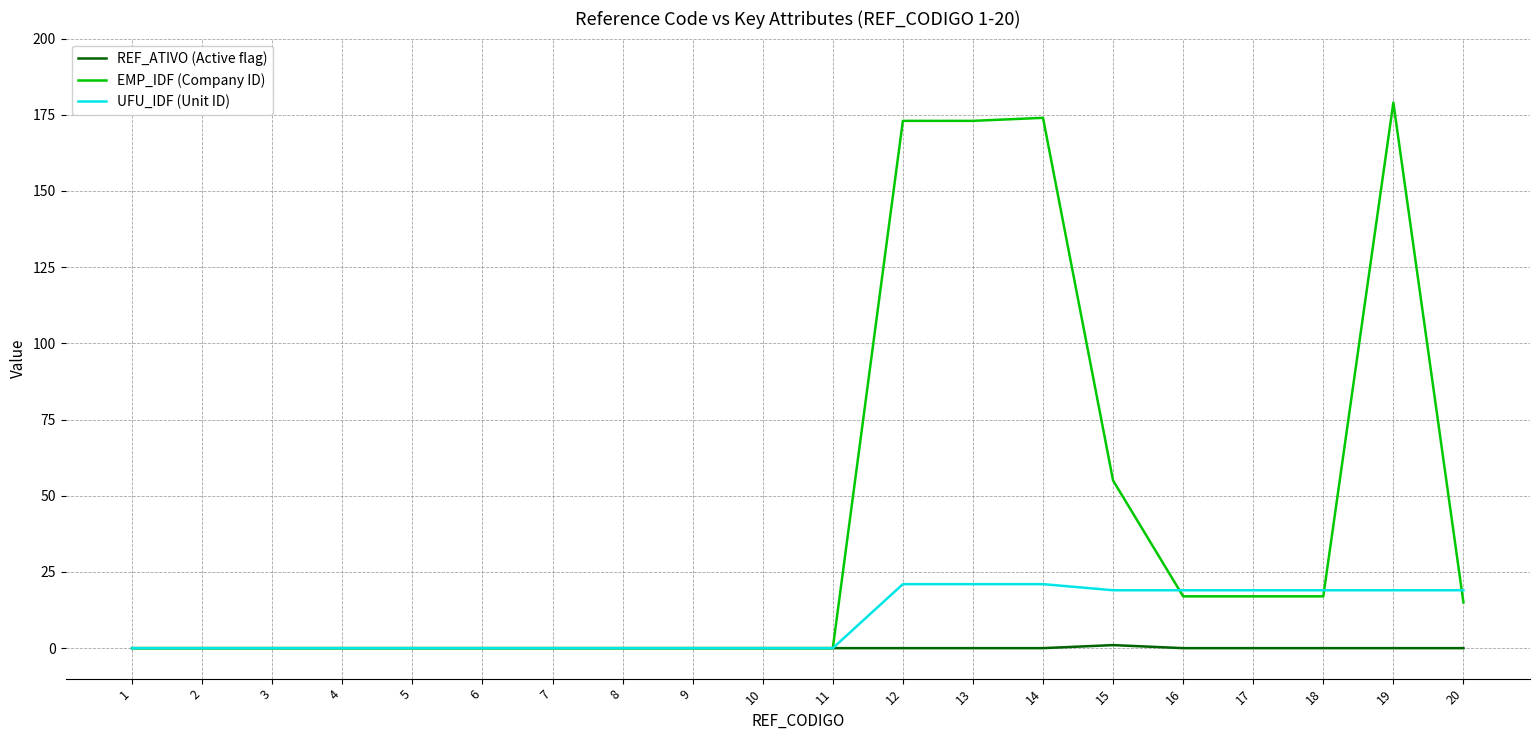

Reading right to left, list all the values displayed in this chart.

REF_ATIVO (Active flag): 20=0	19=0	18=0	17=0	16=0	15=1	14=0	13=0	12=0	11=0	10=0	9=0	8=0	7=0	6=0	5=0	4=0	3=0	2=0	1=0
EMP_IDF (Company ID): 20=15	19=179	18=17	17=17	16=17	15=55	14=174	13=173	12=173	11=0	10=0	9=0	8=0	7=0	6=0	5=0	4=0	3=0	2=0	1=0
UFU_IDF (Unit ID): 20=19	19=19	18=19	17=19	16=19	15=19	14=21	13=21	12=21	11=0	10=0	9=0	8=0	7=0	6=0	5=0	4=0	3=0	2=0	1=0